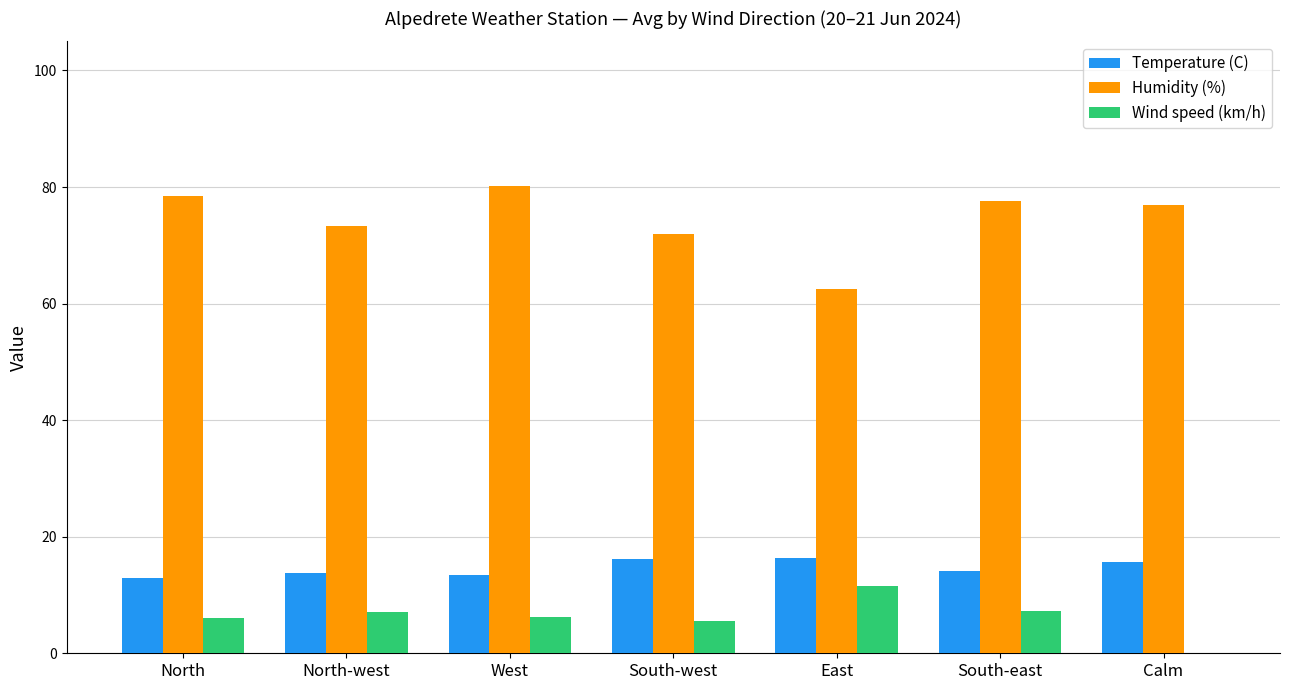

What is the sum of the Humidity (%) values at South-east and West?

157.8